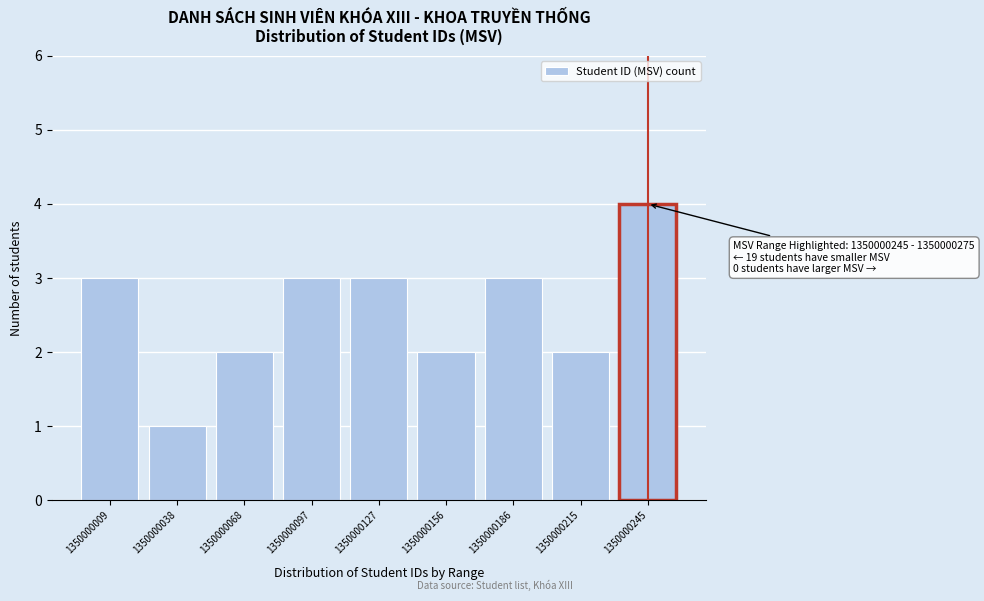

Reading left to right, transcribe all the data shown in this chart.

1350000009=3	1350000038=1	1350000068=2	1350000097=3	1350000127=3	1350000156=2	1350000186=3	1350000215=2	1350000245=4